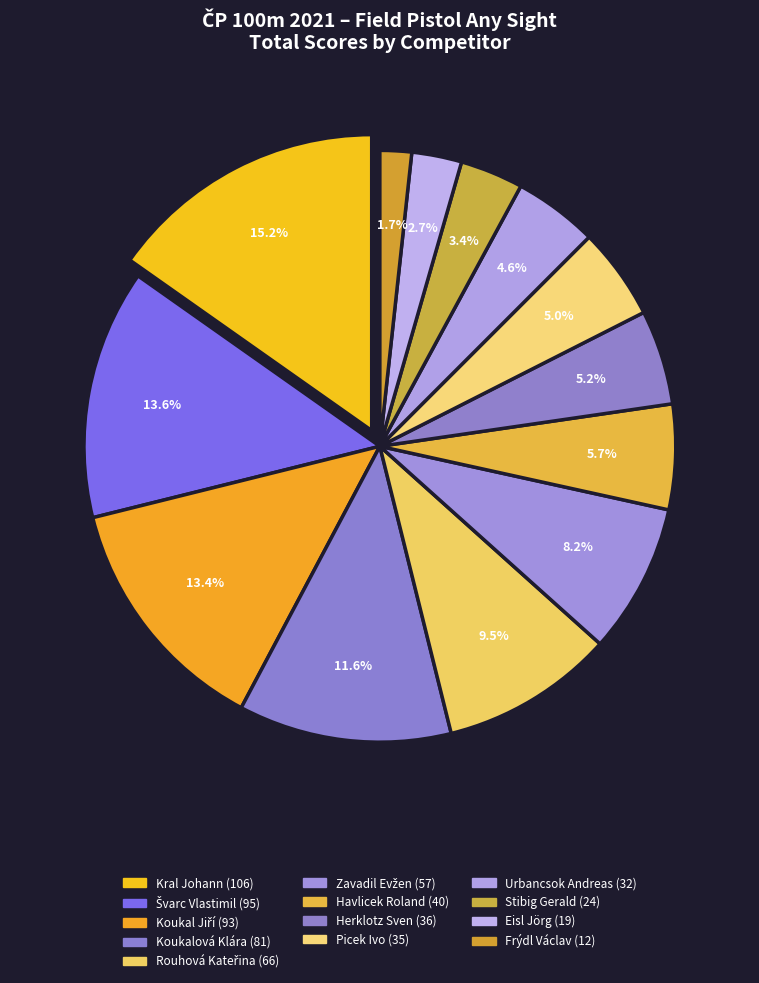

To the nearest percent, what portion does Koukal Jiří represent?

13%